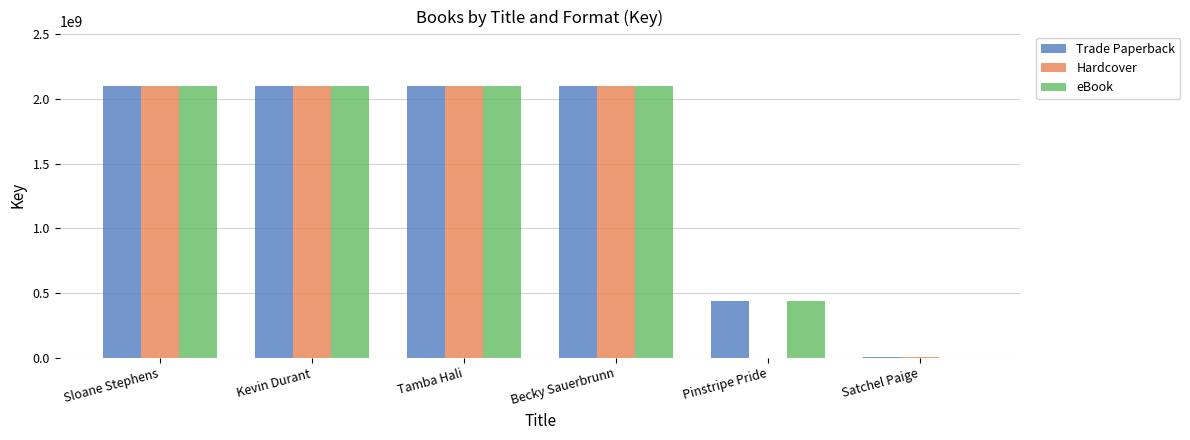

What is the highest value of the eBook series?

2100098700